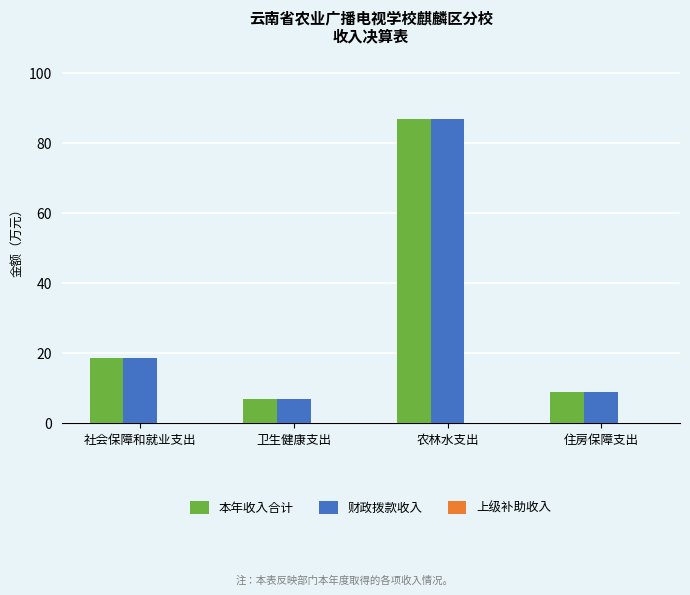

How many bars are there in each group?

2